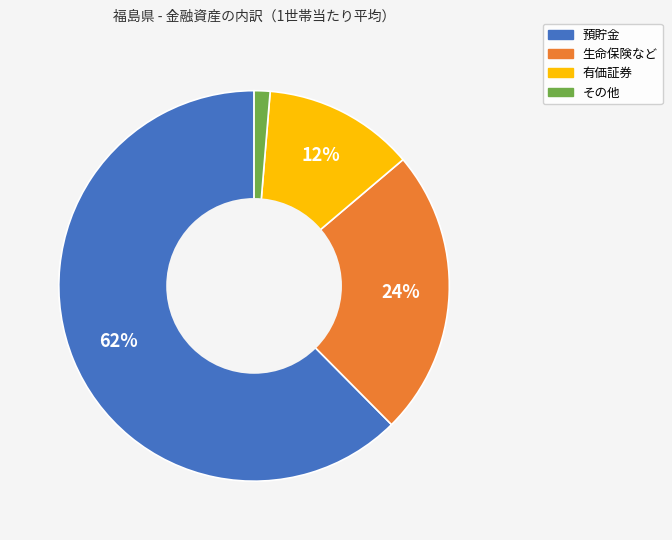

Which has a higher value, 生命保険など or 預貯金?

預貯金